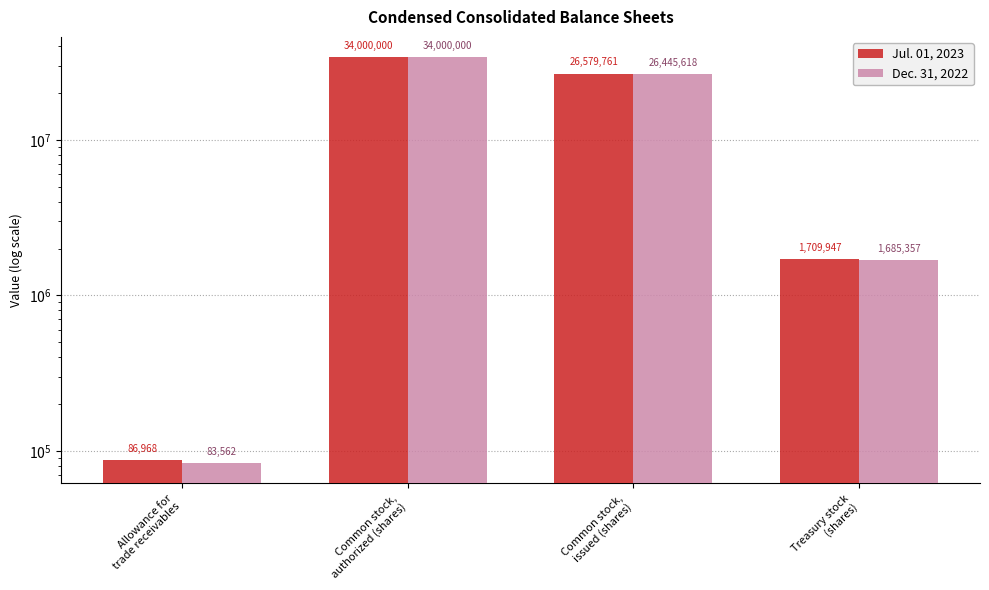

How many bars are there in each group?

2